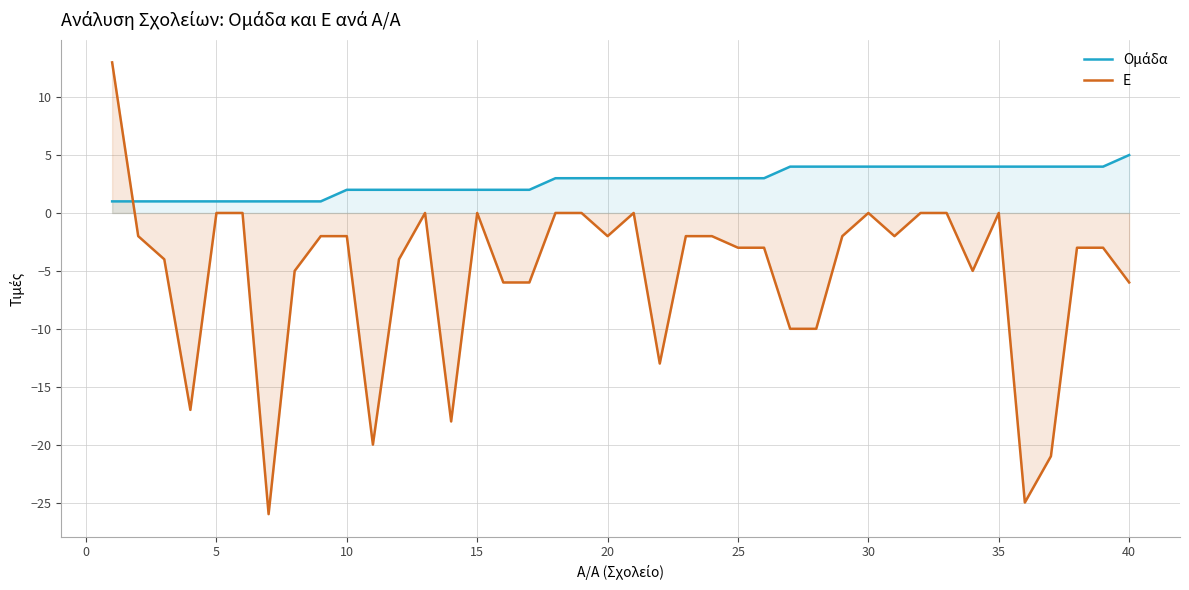

What is the difference between the highest and lowest values at 40?

11